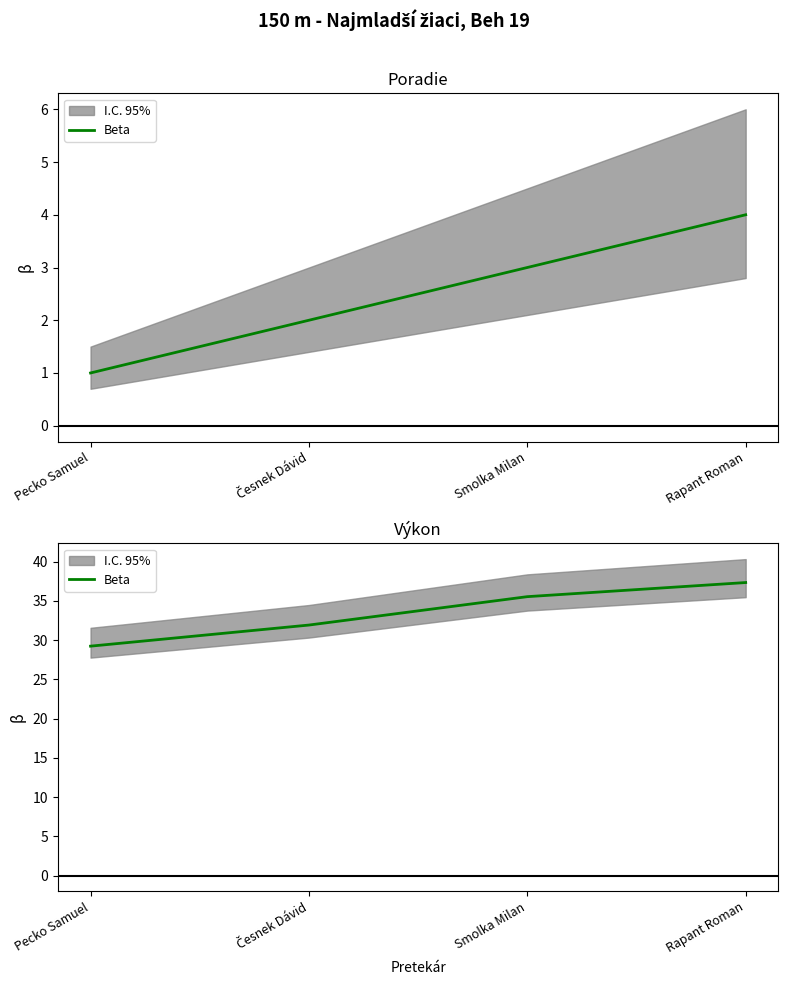

What position from the left is Pecko Samuel?

1